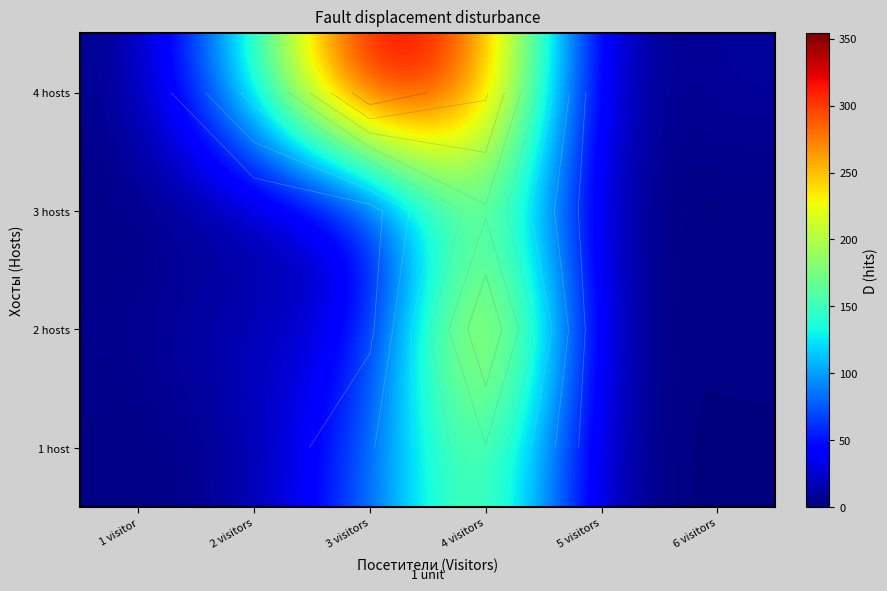

The 1 host series shows 2 at 2 visitors. True or false?

False